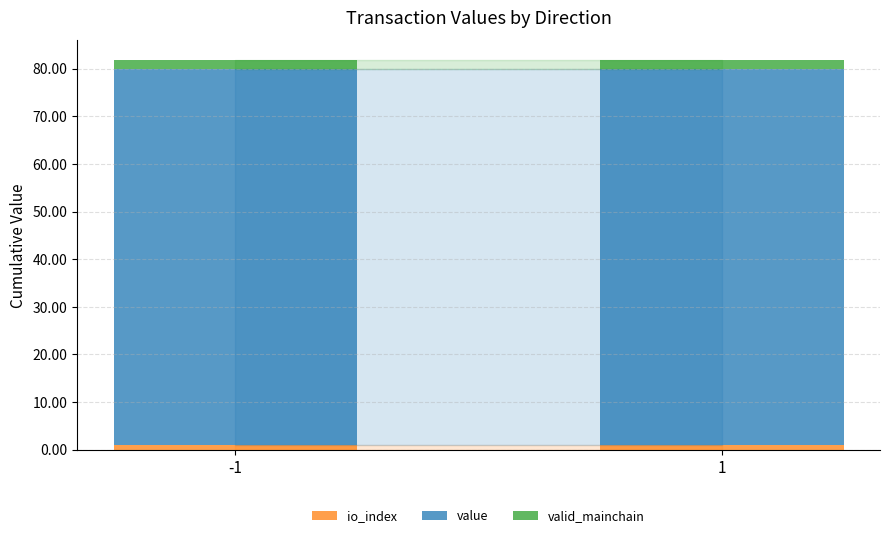

Which series has the largest range (max minus min)?

io_index